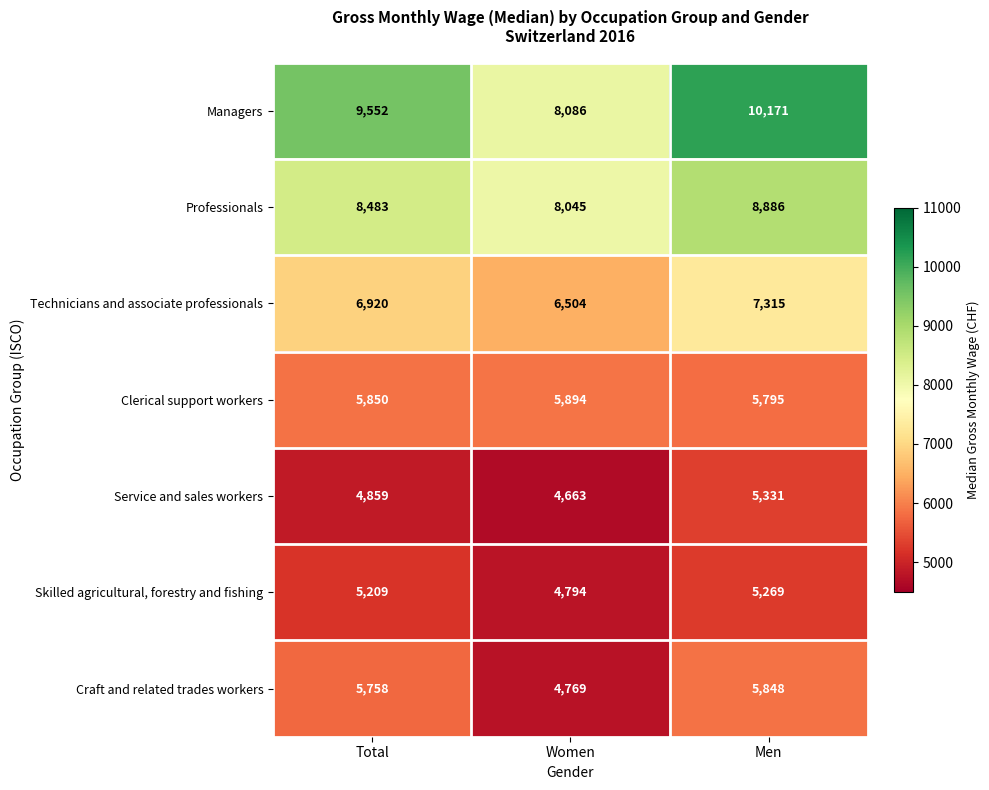

What is the average value of the Professionals series?

8471